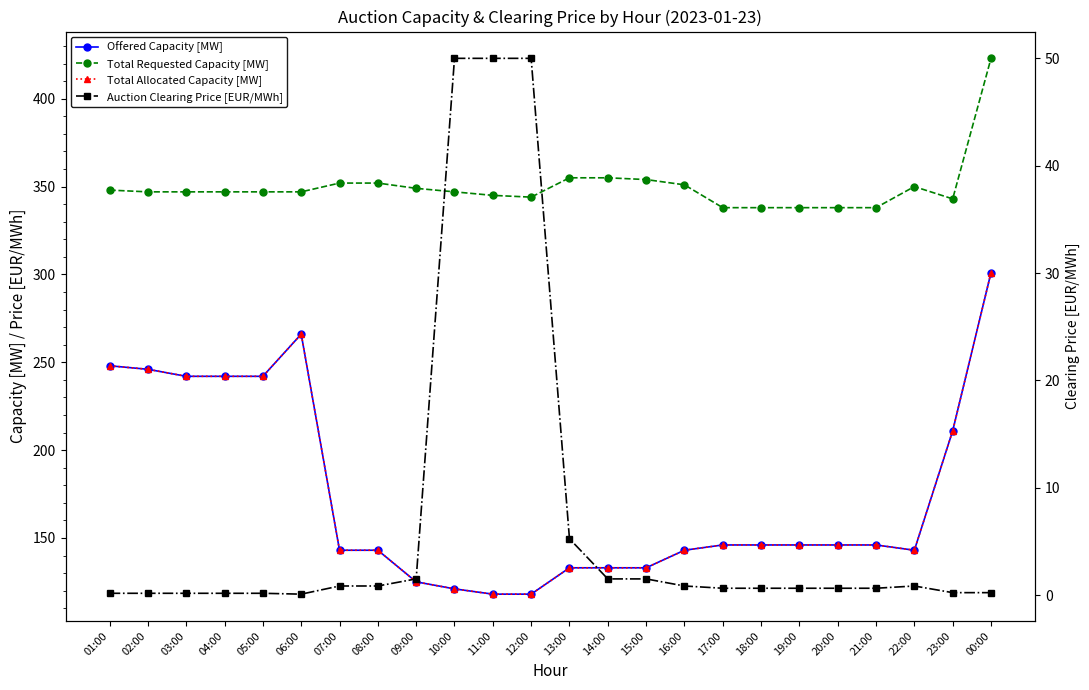

What is the spread (max minus min) of values at 15:00?

352.5